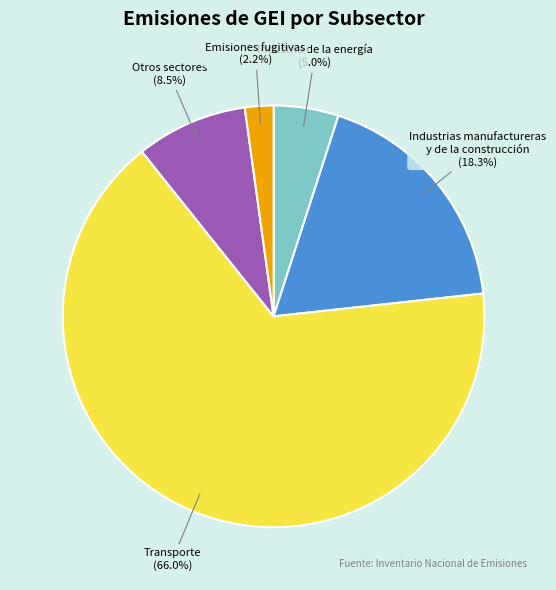

Which slice is the largest?

Transporte